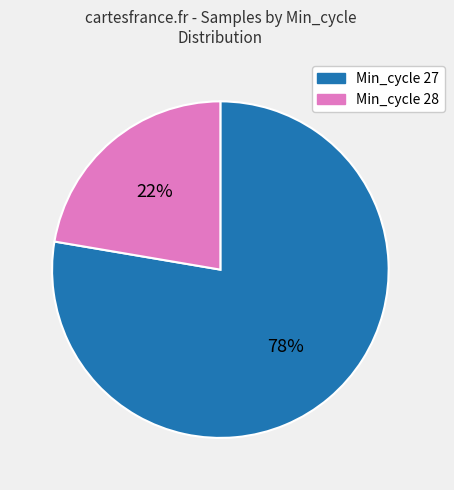

Does any single category account for the majority?

Yes